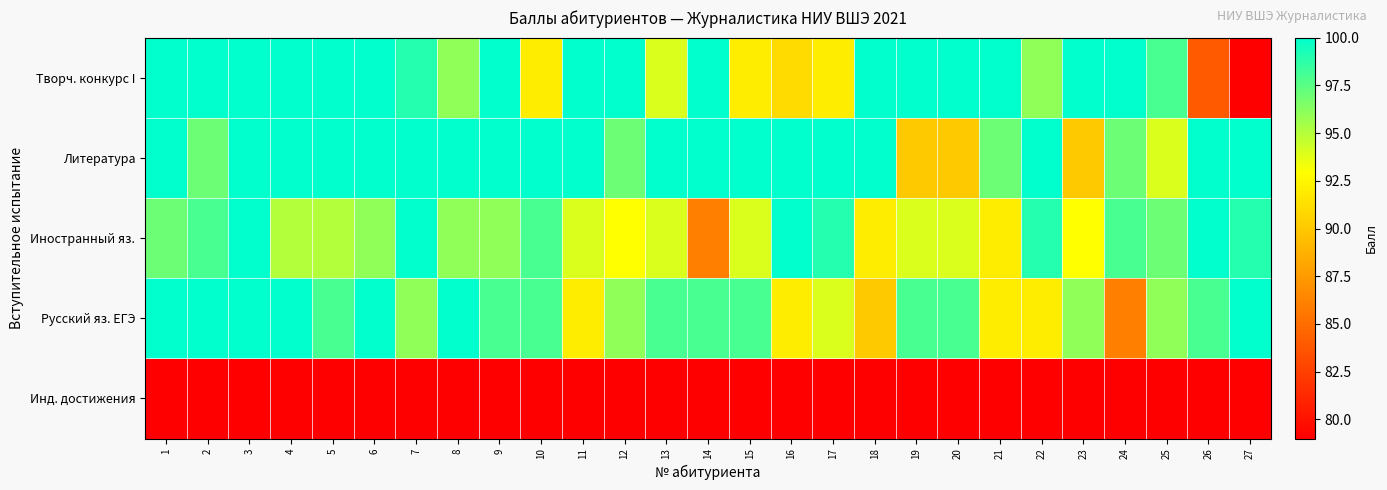

Reading left to right, what are all the values shown in this chart?

Творч. конкурс I: 1=100	2=100	3=100	4=100	5=100	6=100	7=99	8=96	9=100	10=92	11=100	12=100	13=94	14=100	15=92	16=91	17=92	18=100	19=100	20=100	21=100	22=96	23=100	24=100	25=98	26=84	27=79
Литература: 1=100	2=97	3=100	4=100	5=100	6=100	7=100	8=100	9=100	10=100	11=100	12=97	13=100	14=100	15=100	16=100	17=100	18=100	19=90	20=90	21=97	22=100	23=90	24=97	25=94	26=100	27=100
Иностранный яз.: 1=97	2=98	3=100	4=95	5=95	6=96	7=100	8=96	9=96	10=98	11=94	12=93	13=94	14=86	15=94	16=100	17=99	18=92	19=94	20=94	21=92	22=99	23=93	24=98	25=97	26=100	27=99
Русский яз. ЕГЭ: 1=100	2=100	3=100	4=100	5=98	6=100	7=96	8=100	9=98	10=98	11=92	12=96	13=98	14=98	15=98	16=92	17=94	18=90	19=98	20=98	21=92	22=92	23=96	24=86	25=96	26=98	27=100
Инд. достижения: 1=9	2=10	3=3	4=6	5=6	6=2	7=3	8=6	9=3	10=9	11=9	12=9	13=9	14=10	15=9	16=10	17=7	18=9	19=9	20=9	21=9	22=3	23=10	24=7	25=3	26=6	27=10